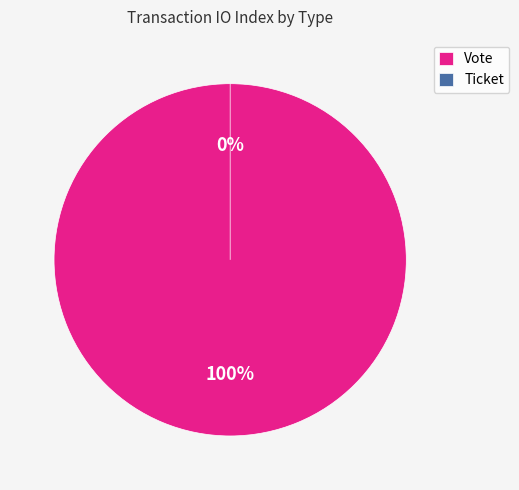

Which category has the smallest portion of the pie?

Ticket